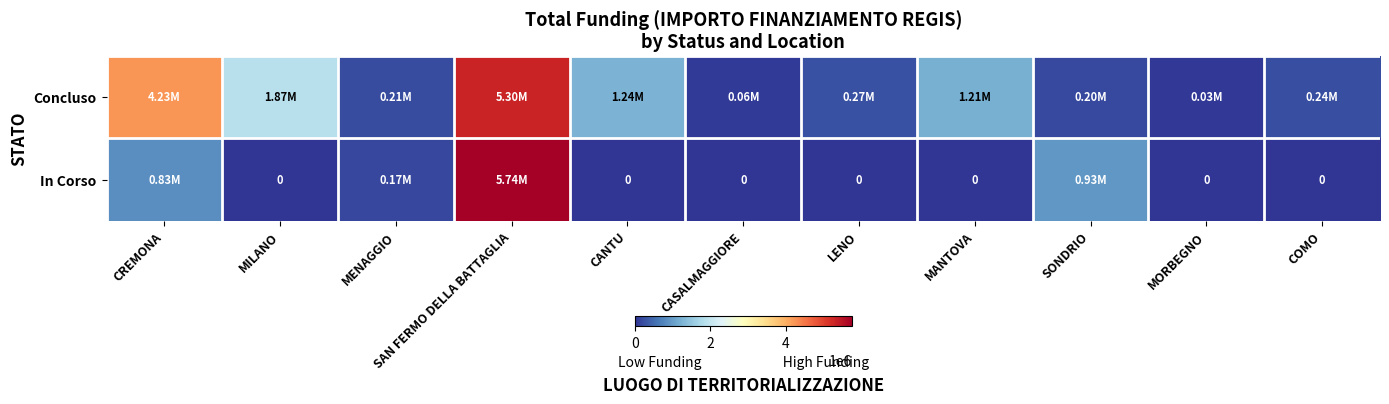

Is it true that Concluso equals 1206048.8 at MANTOVA?

True